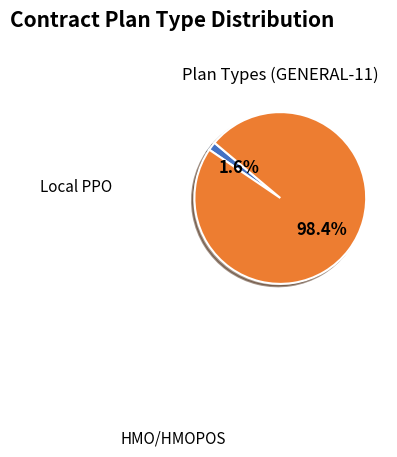

Between Local PPO and HMO/HMOPOS, which is larger?

HMO/HMOPOS